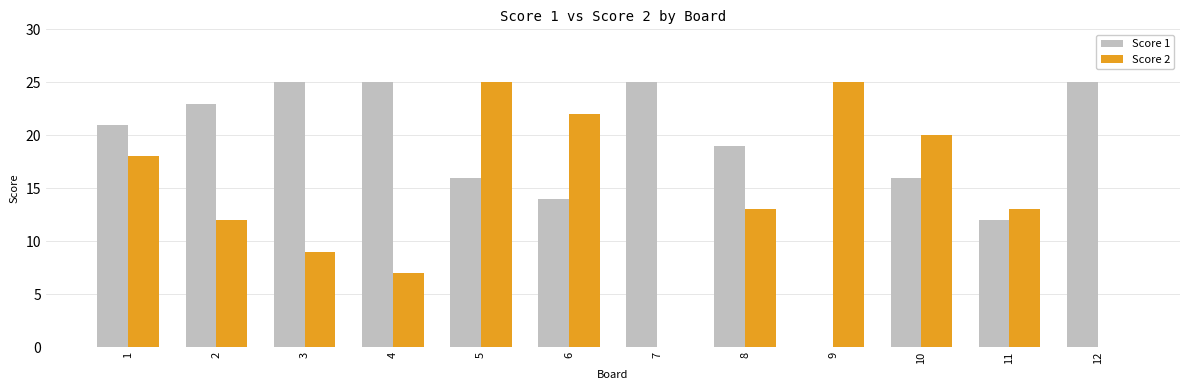

What is the highest value of the Score 2 series?

25